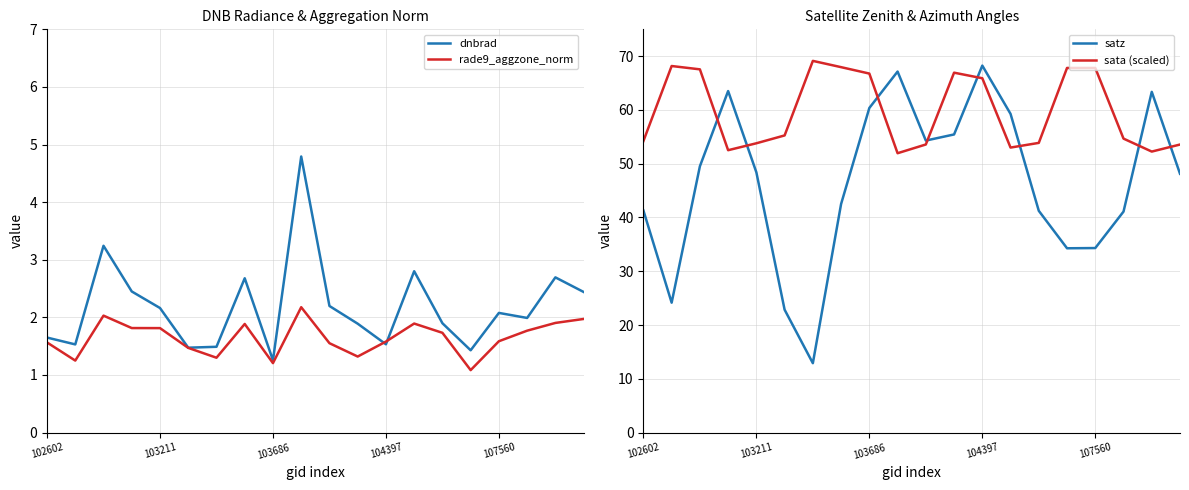

What is the total value across all series at 14?

98.7